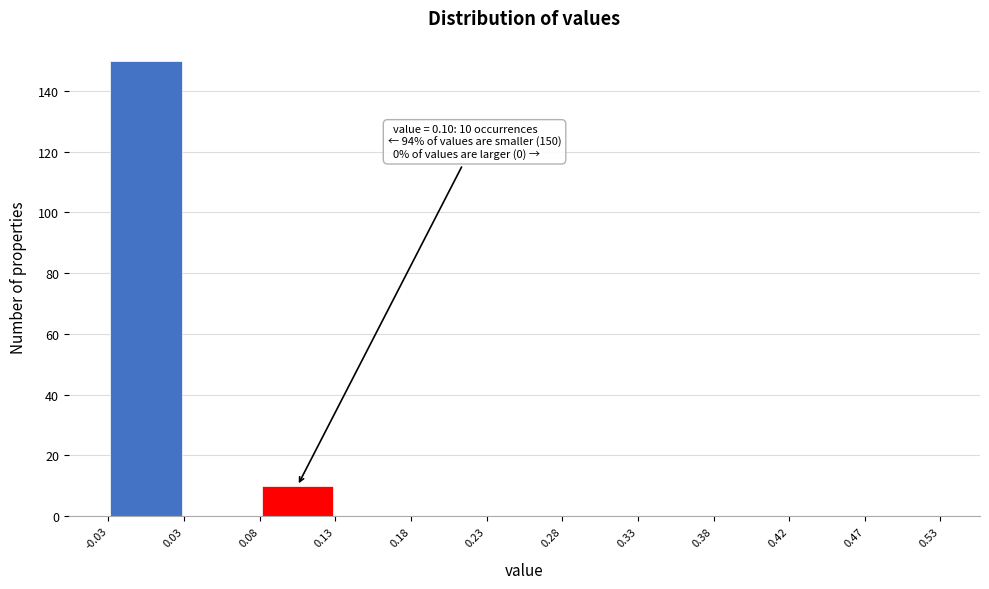

Over which range of the x-axis is the bar tallest?

-0.03 to 0.03